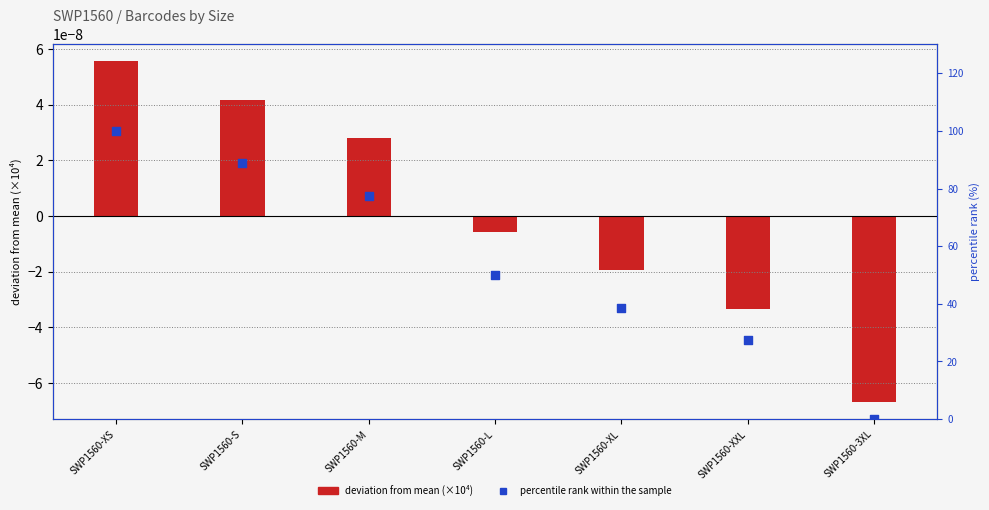

Which series has the largest total across all categories?

percentile rank within the sample